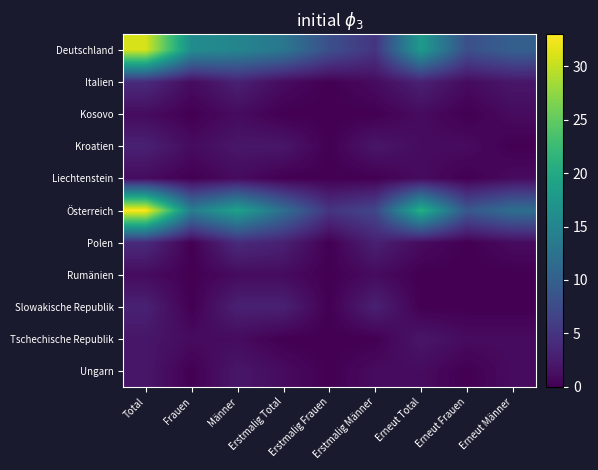

Rank the series by their maximum value, from highest to lowest.

Österreich, Deutschland, Italien, Polen, Kroatien, Slowakische Republik, Tschechische Republik, Ungarn, Kosovo, Liechtenstein, Rumänien